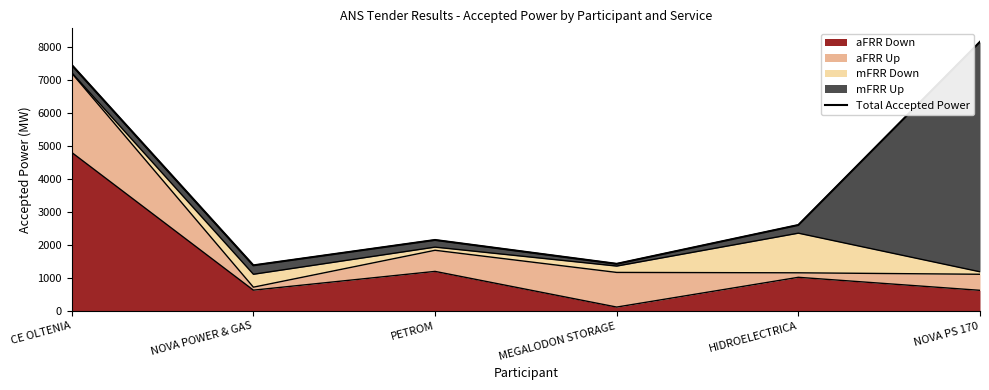

What is the maximum value shown in the chart?

8150